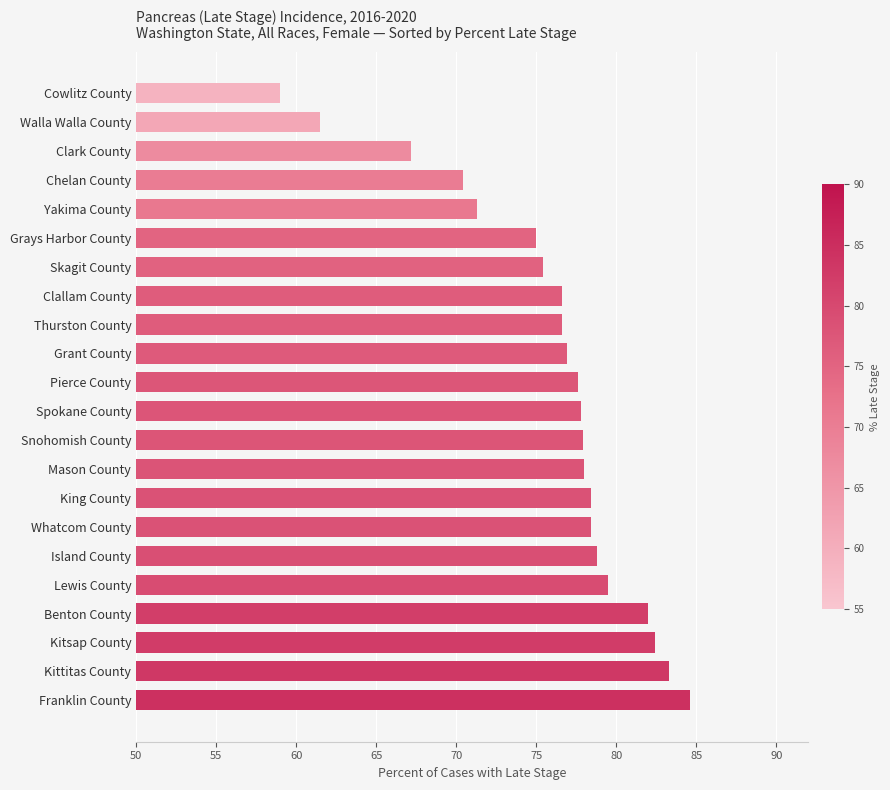

How many distinct data groups are displayed?

1